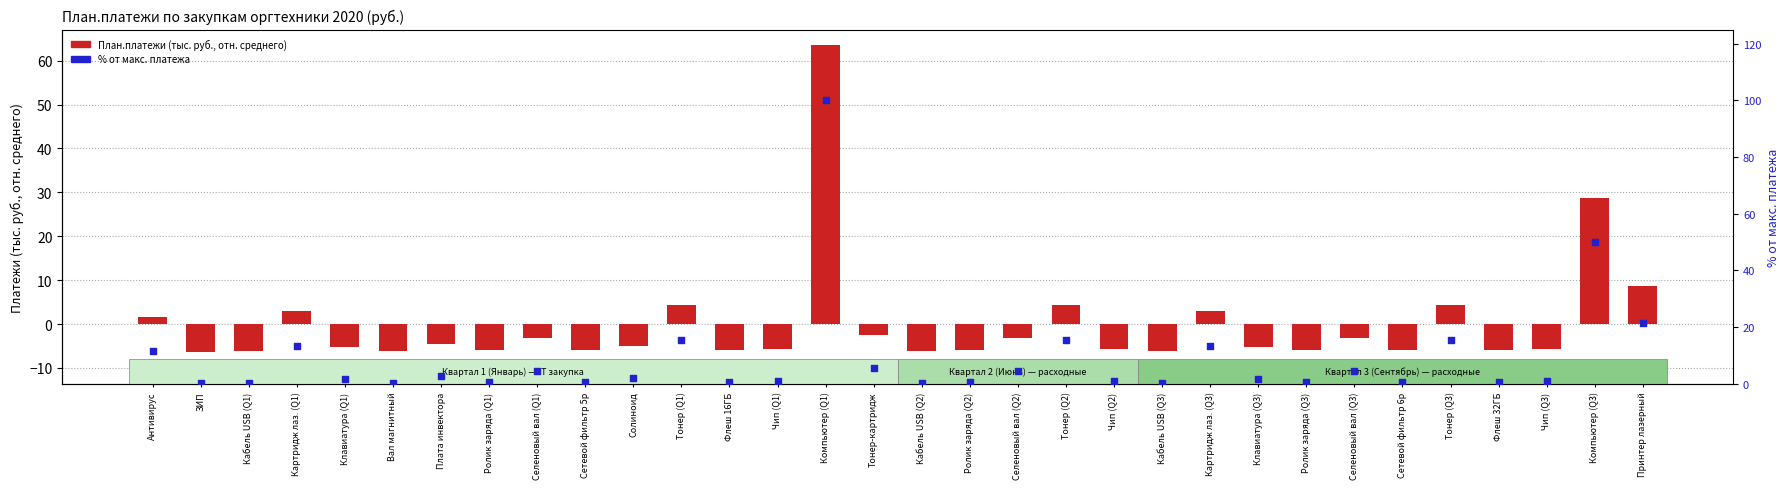

At how many categories does at least one series exceed 65?

1